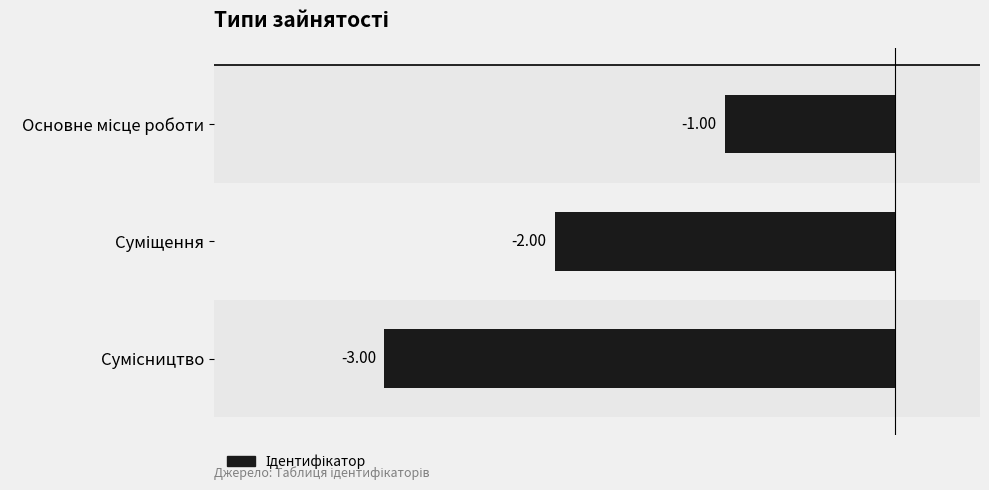

What is the sum of all values?

-6